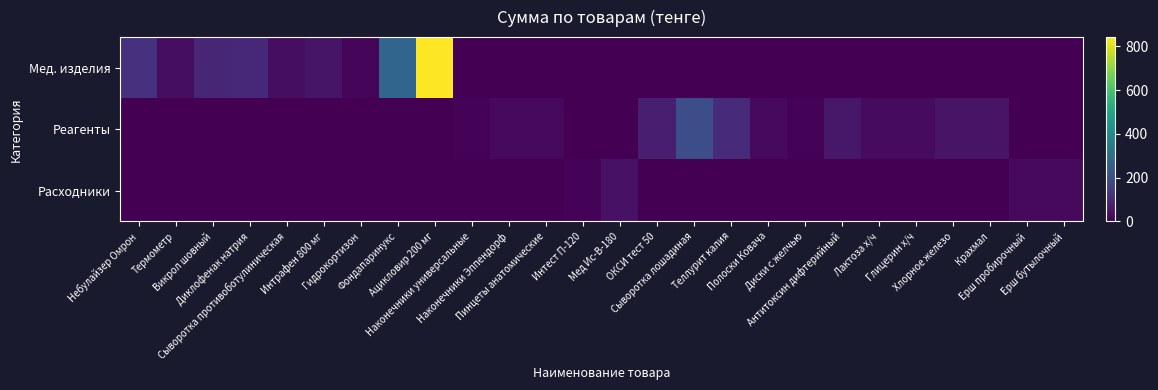

Reading left to right, transcribe all the data shown in this chart.

Мед. изделия: Небулайзер Омрон=119.2	Термометр=30.0	Викрол шовный=89.0	Диклофенак натрия=98.7	Сыворотка противоботулиническая=32.4	Интрафен 800 мг=46.4	Гидрокортизон=13.5	Фондапаринукс=274.6	Ацикловир 200 мг=842.8	Наконечники универсальные=0.0	Наконечники Эппендорф=0.0	Пинцеты анатомические=0.0	Интест П-120=0.0	Мед Ис-В-180=0.0	ОКСИ тест 50=0.0	Сыворотка лошадиная=0.0	Теллурит калия=0.0	Полоски Ковача=0.0	Диски с желчью=0.0	Антитоксин дифтерийный=0.0	Лактоза х/ч=0.0	Глицерин х/ч=0.0	Хлорное железо=0.0	Крахмал=0.0	Ерш пробирочный=0.0	Ерш бутылочный=0.0
Реагенты: Небулайзер Омрон=0.0	Термометр=0.0	Викрол шовный=0.0	Диклофенак натрия=0.0	Сыворотка противоботулиническая=0.0	Интрафен 800 мг=0.0	Гидрокортизон=0.0	Фондапаринукс=0.0	Ацикловир 200 мг=0.0	Наконечники универсальные=7.5	Наконечники Эппендорф=21.0	Пинцеты анатомические=22.5	Интест П-120=0.0	Мед Ис-В-180=0.0	ОКСИ тест 50=72.0	Сыворотка лошадиная=200.0	Теллурит калия=100.0	Полоски Ковача=19.8	Диски с желчью=7.8	Антитоксин дифтерийный=53.0	Лактоза х/ч=25.0	Глицерин х/ч=25.0	Хлорное железо=45.0	Крахмал=45.0	Ерш пробирочный=0.0	Ерш бутылочный=0.0
Расходники: Небулайзер Омрон=0.0	Термометр=0.0	Викрол шовный=0.0	Диклофенак натрия=0.0	Сыворотка противоботулиническая=0.0	Интрафен 800 мг=0.0	Гидрокортизон=0.0	Фондапаринукс=0.0	Ацикловир 200 мг=0.0	Наконечники универсальные=0.0	Наконечники Эппендорф=0.0	Пинцеты анатомические=0.0	Интест П-120=7.0	Мед Ис-В-180=42.0	ОКСИ тест 50=0.0	Сыворотка лошадиная=0.0	Теллурит калия=0.0	Полоски Ковача=0.0	Диски с желчью=0.0	Антитоксин дифтерийный=0.0	Лактоза х/ч=0.0	Глицерин х/ч=0.0	Хлорное железо=0.0	Крахмал=0.0	Ерш пробирочный=20.1	Ерш бутылочный=20.7